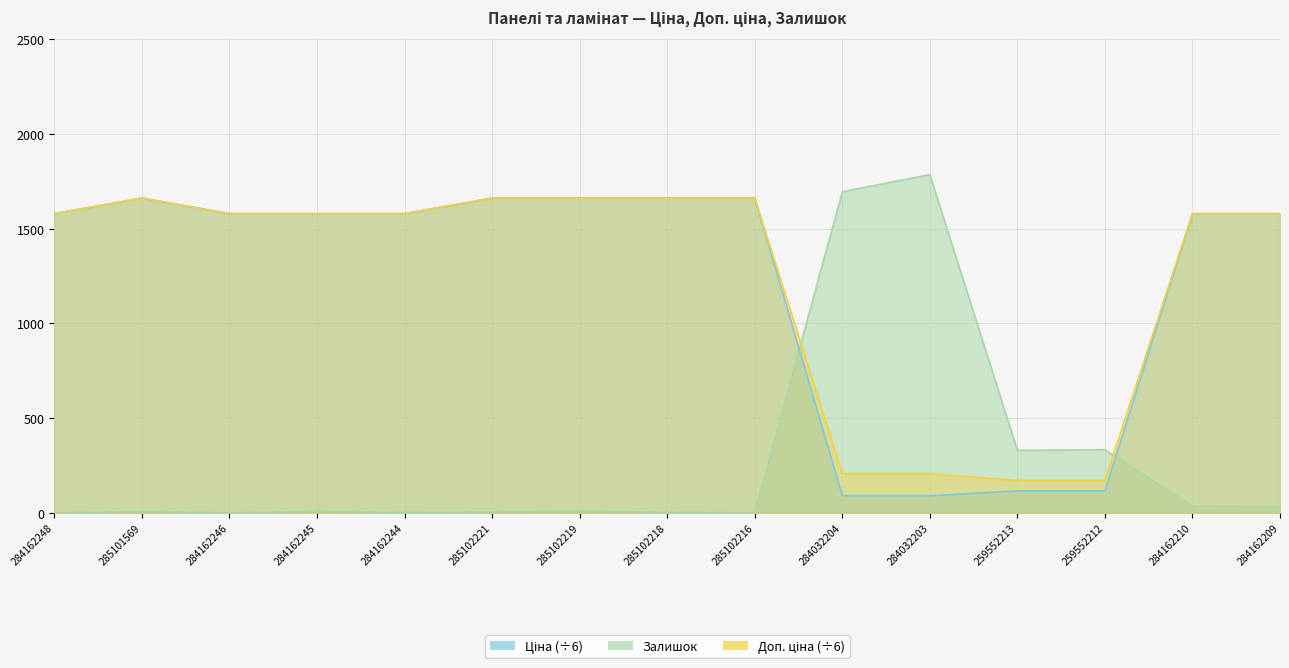

List the labels in order of Залишок value, largest first.

284032203, 284032204, 259552212, 259552213, 284162210, 284162209, 285102219, 284162245, 285101569, 285102221, 285102218, 284162244, 284162248, 284162246, 285102216